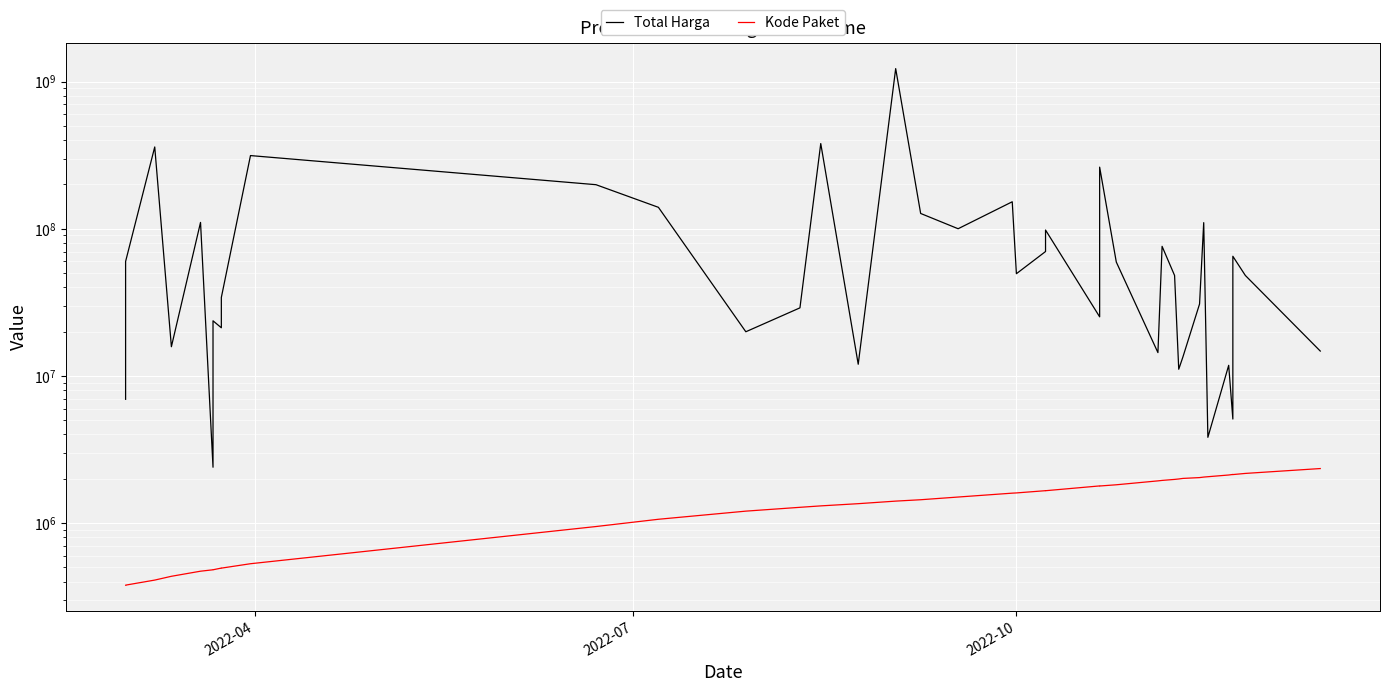

What is the difference between the second highest and minimum values in the Total Harga series?

376679250